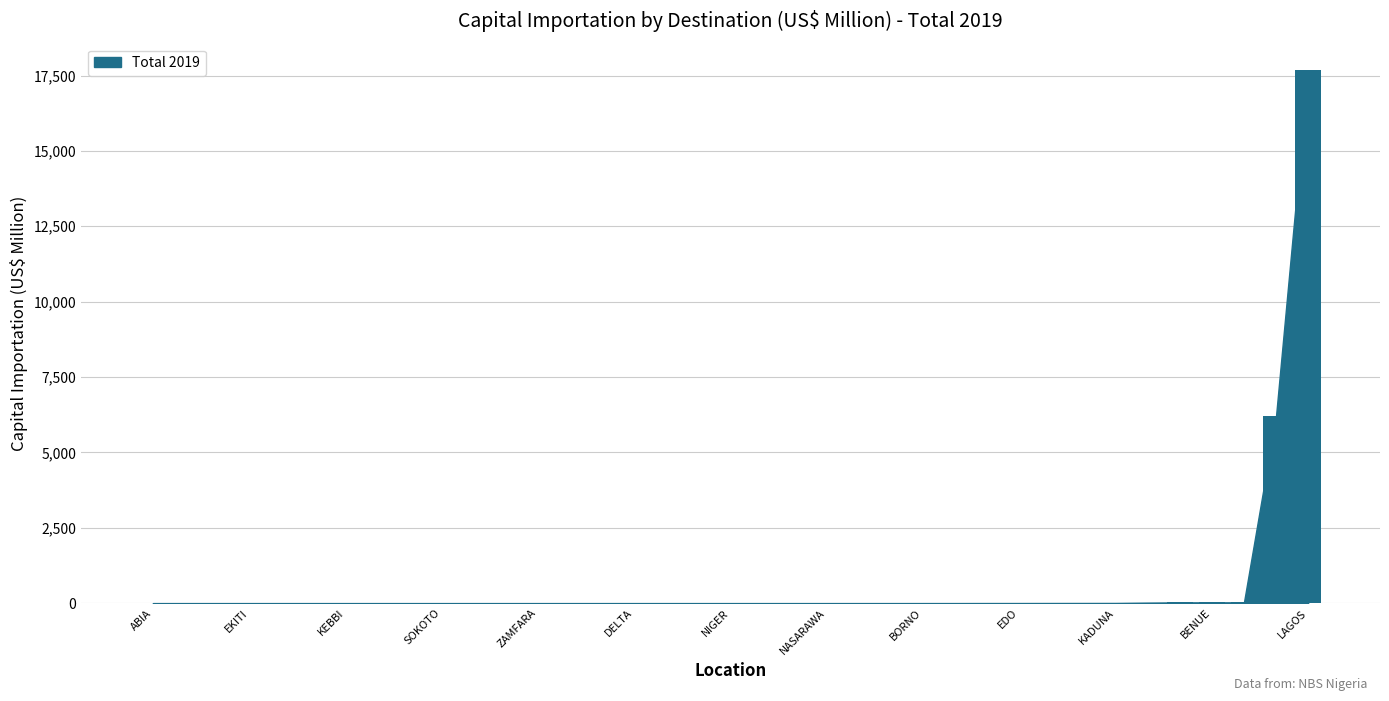

What is the sum of all values?

23990.1